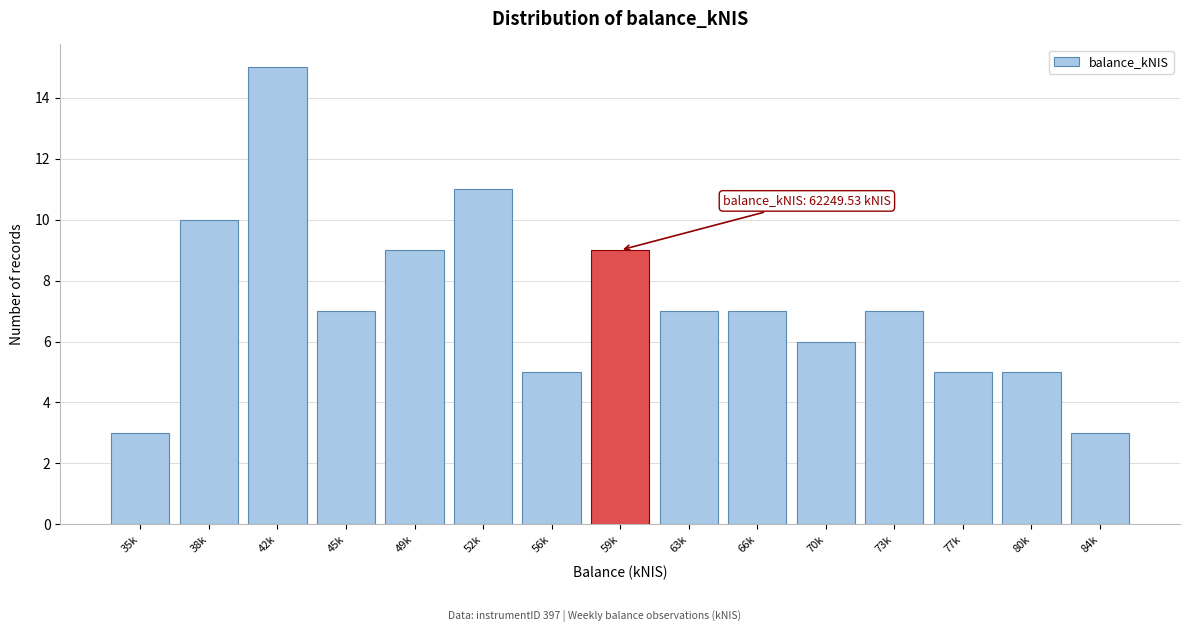

Reading right to left, extract all data points from this chart.

84k=3	80k=5	77k=5	73k=7	70k=6	66k=7	63k=7	59k=9	56k=5	52k=11	49k=9	45k=7	42k=15	38k=10	35k=3